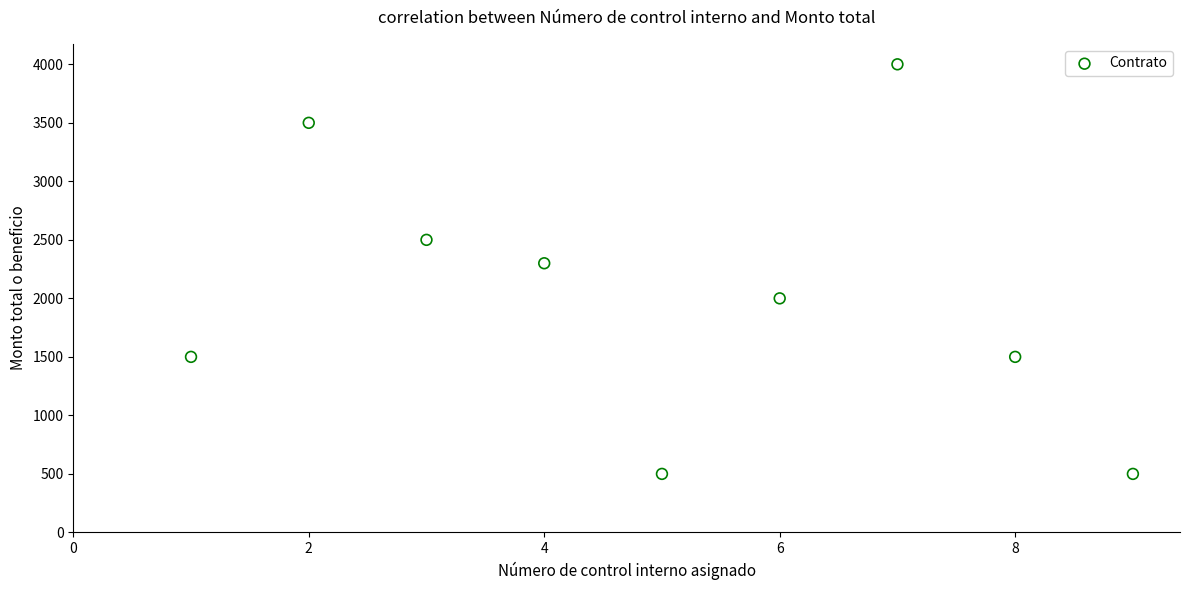

What Y value in the scatter plot is closest to 2250?

2300